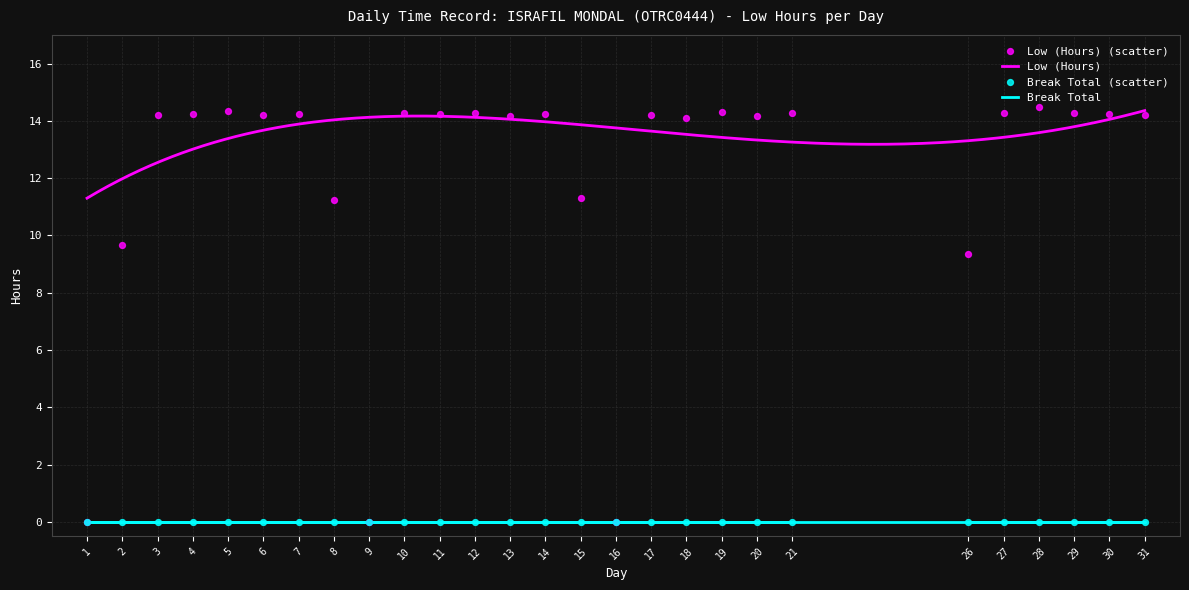

Which has a higher value, 8 or 9?

8